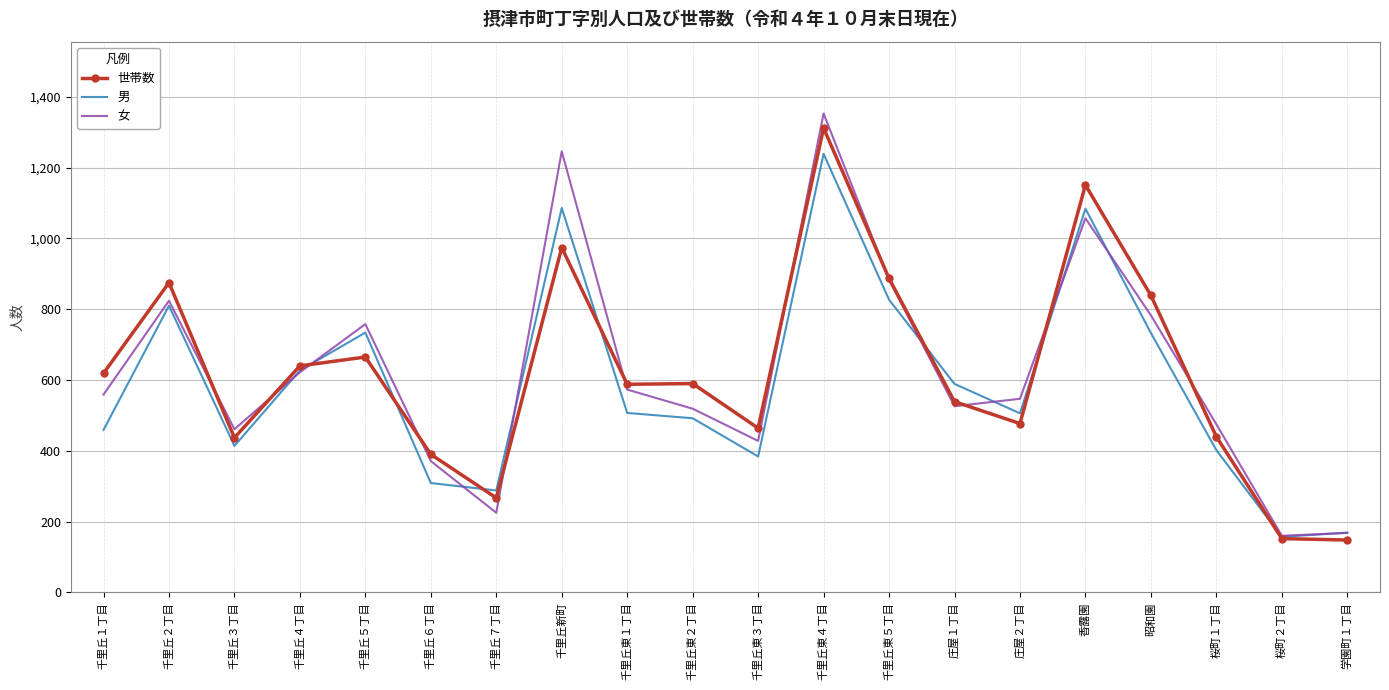

Is the value of 女 at 香露園 greater than the value of 男 at 昭和園?

Yes